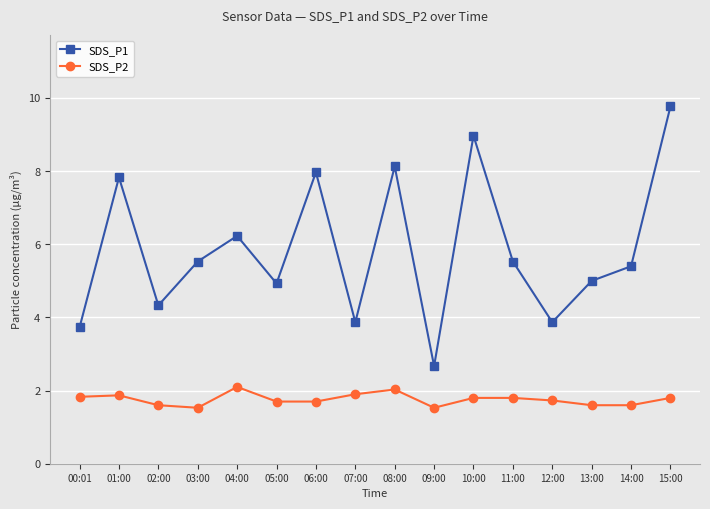

True or false: SDS_P1 has more than 0 interior local peaks.

True